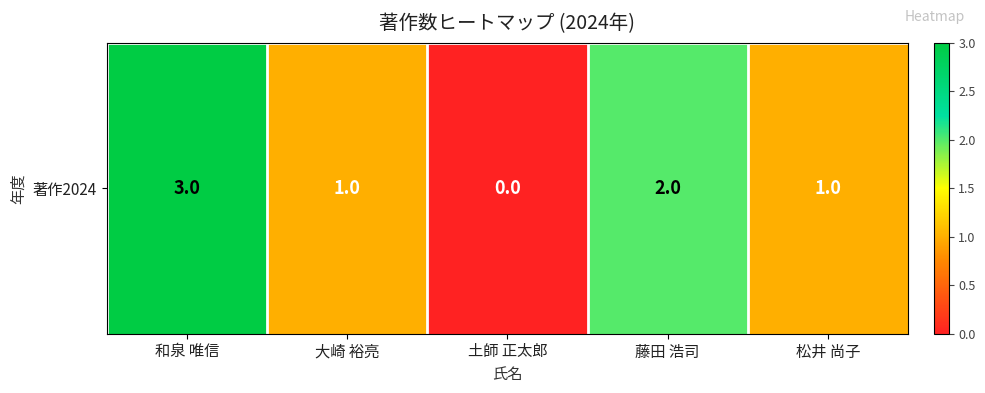

Reading right to left, extract all data points from this chart.

松井 尚子=1	藤田 浩司=2	土師 正太郎=0	大崎 裕亮=1	和泉 唯信=3